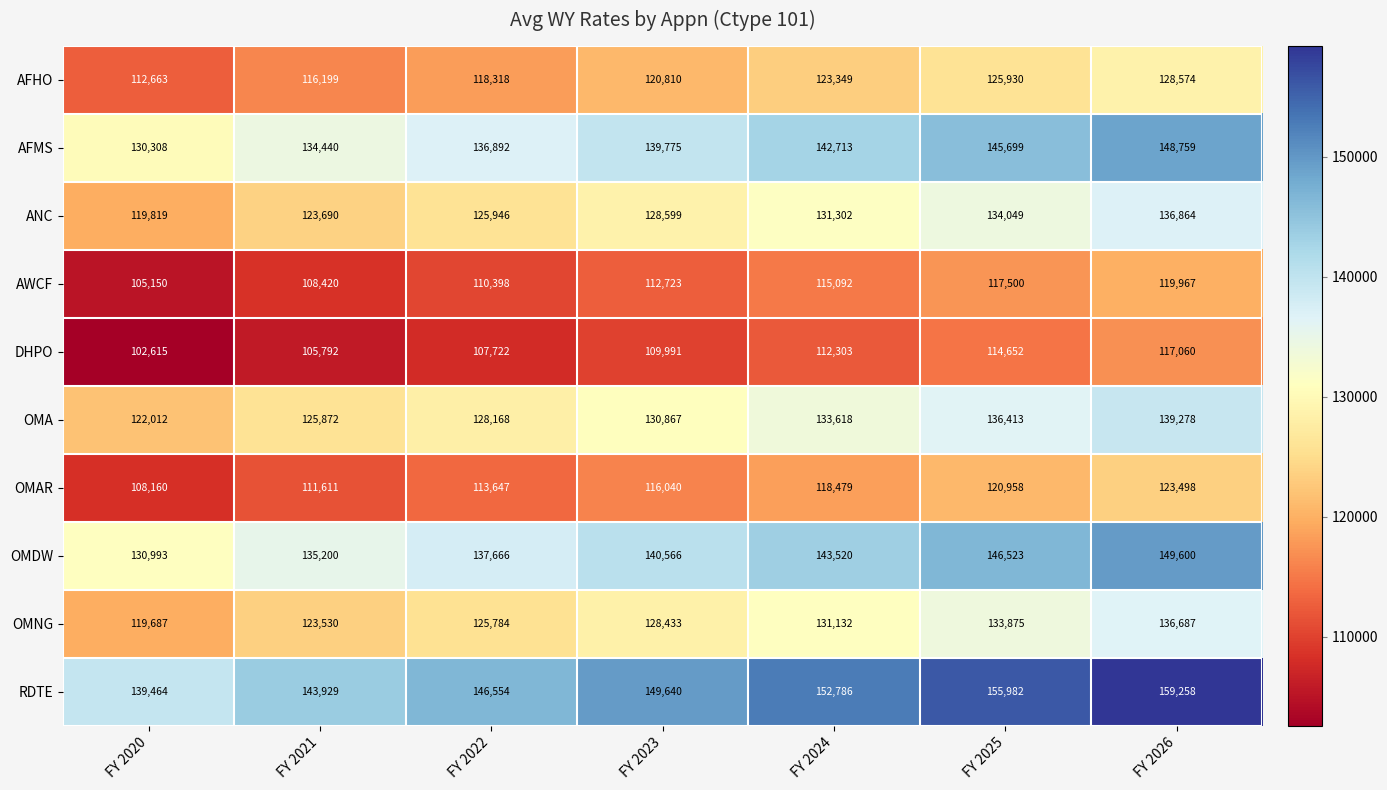

What is the maximum value for ANC?

136864